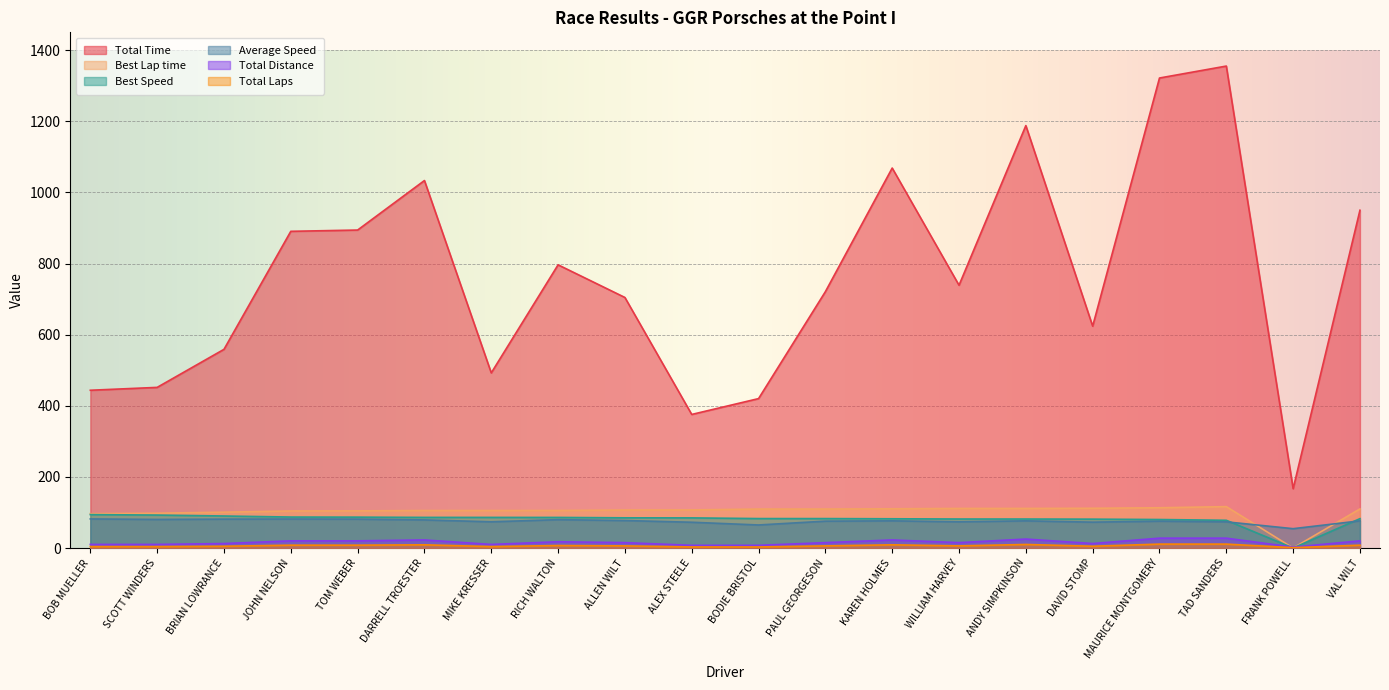

Reading left to right, list all the values displayed in this chart.

Total Time: 443.6	451.7	558.6	890.5	894.1	1033.3	492.4	796.3	704.5	375.6	420.1	720.8	1068.4	738.9	1187.8	623.8	1321.6	1355.2	166.8	949.7
Best Lap time: 96.6	97.9	100.8	104.2	104.5	105.4	105.4	105.5	106.8	107.1	109.5	109.6	110.3	111.2	111.3	111.7	113.2	116.4	0.0	109.9
Best Speed: 93.9	92.6	90.0	87.1	86.8	86.1	86.1	86.0	84.9	84.7	82.8	82.8	82.2	81.6	81.5	81.2	80.1	78.0	0.0	82.5
Average Speed: 81.8	80.3	81.2	81.5	81.2	79.0	73.7	79.8	77.3	72.5	64.8	75.5	76.4	73.7	76.4	72.7	75.5	73.6	54.4	76.4
Total Distance: 10.1	10.1	12.6	20.2	20.2	22.7	10.1	17.6	15.1	7.6	7.6	15.1	22.7	15.1	25.2	12.6	27.7	27.7	2.5	20.2
Total Laps: 4.0	4.0	5.0	8.0	8.0	9.0	4.0	7.0	6.0	3.0	3.0	6.0	9.0	6.0	10.0	5.0	11.0	11.0	1.0	8.0